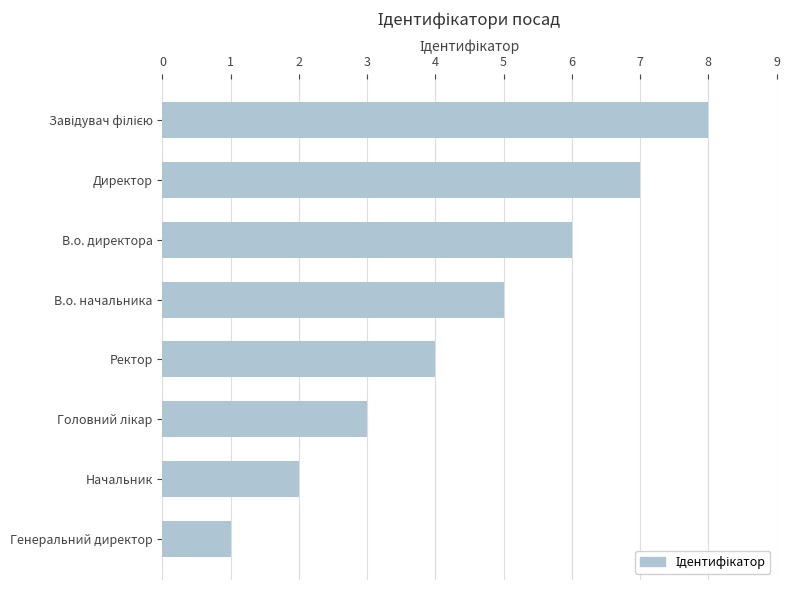

How many bars are there in total?

8